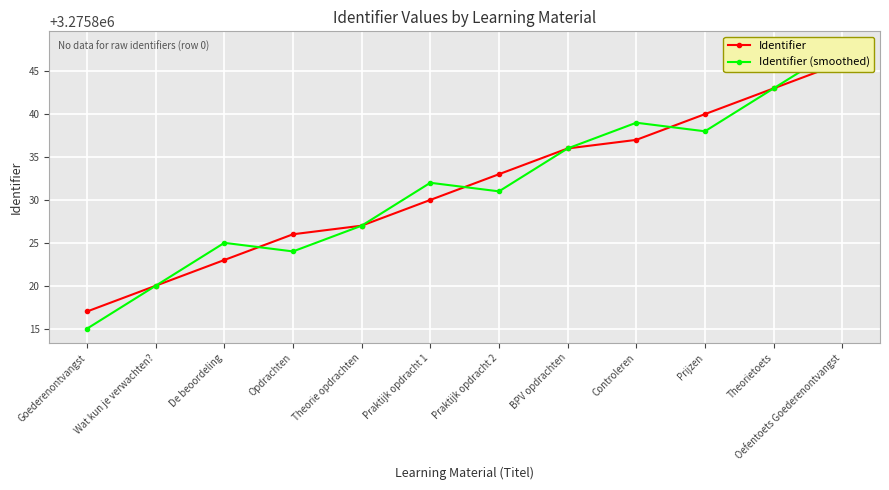

Is this an area chart (filled region under the line)?

No